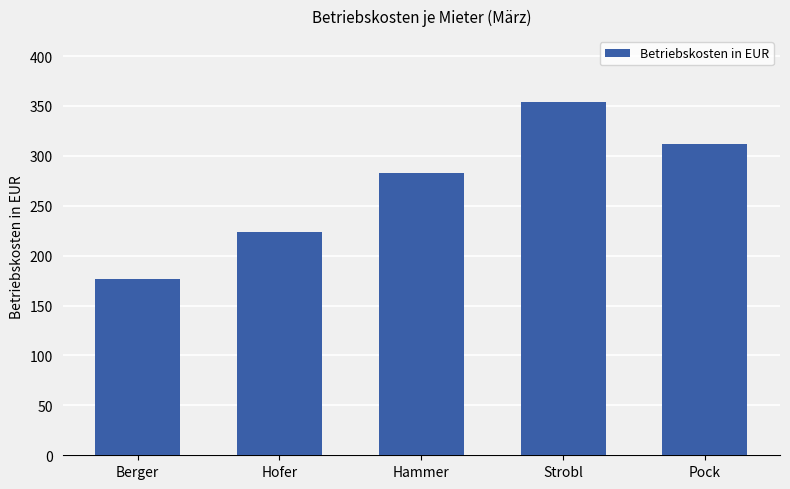

Reading left to right, extract all data points from this chart.

Berger=177.0	Hofer=224.2	Hammer=283.2	Strobl=354.0	Pock=311.5